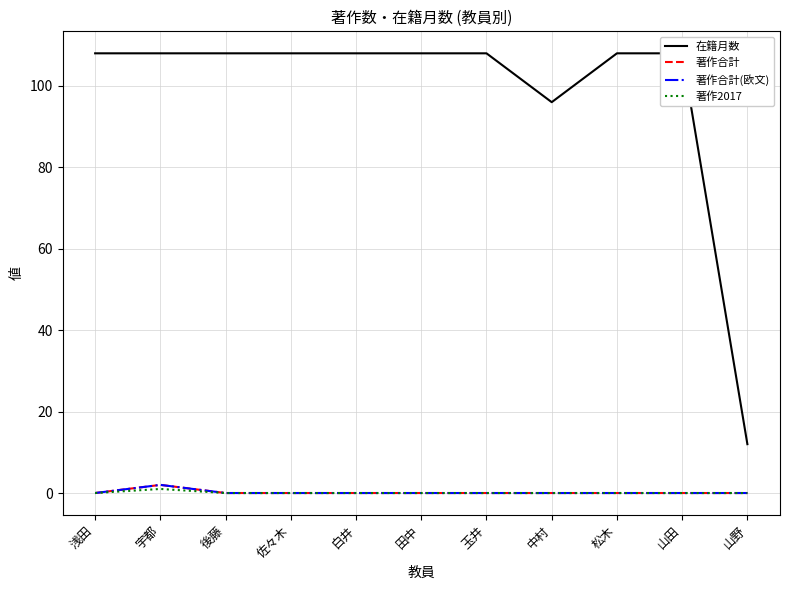

What is the maximum value shown in the chart?

108